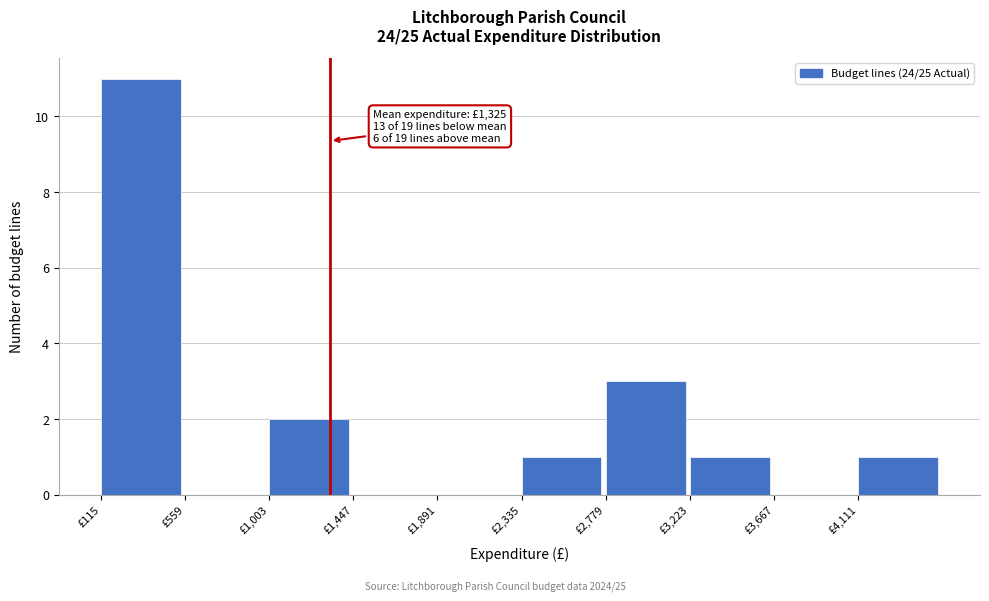

Which range on the x-axis has the tallest bar?

100 to 550